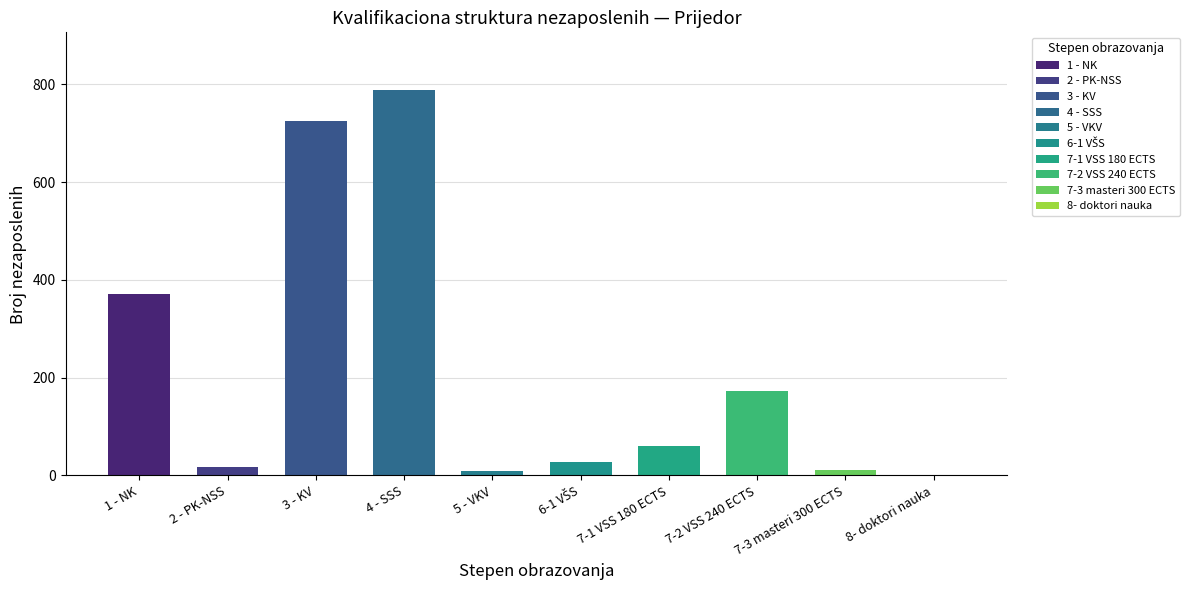

How many bars are there in total?

10